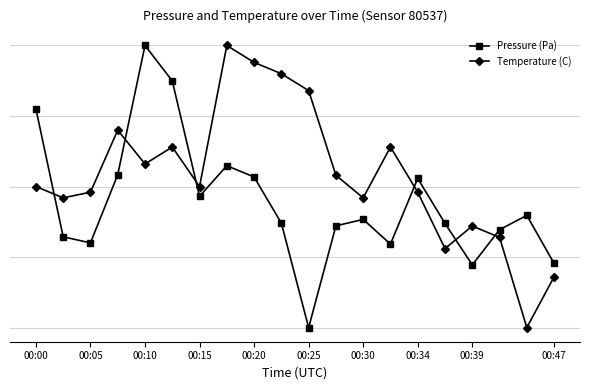

What are all the series names shown in the legend?

Pressure (Pa), Temperature (C)